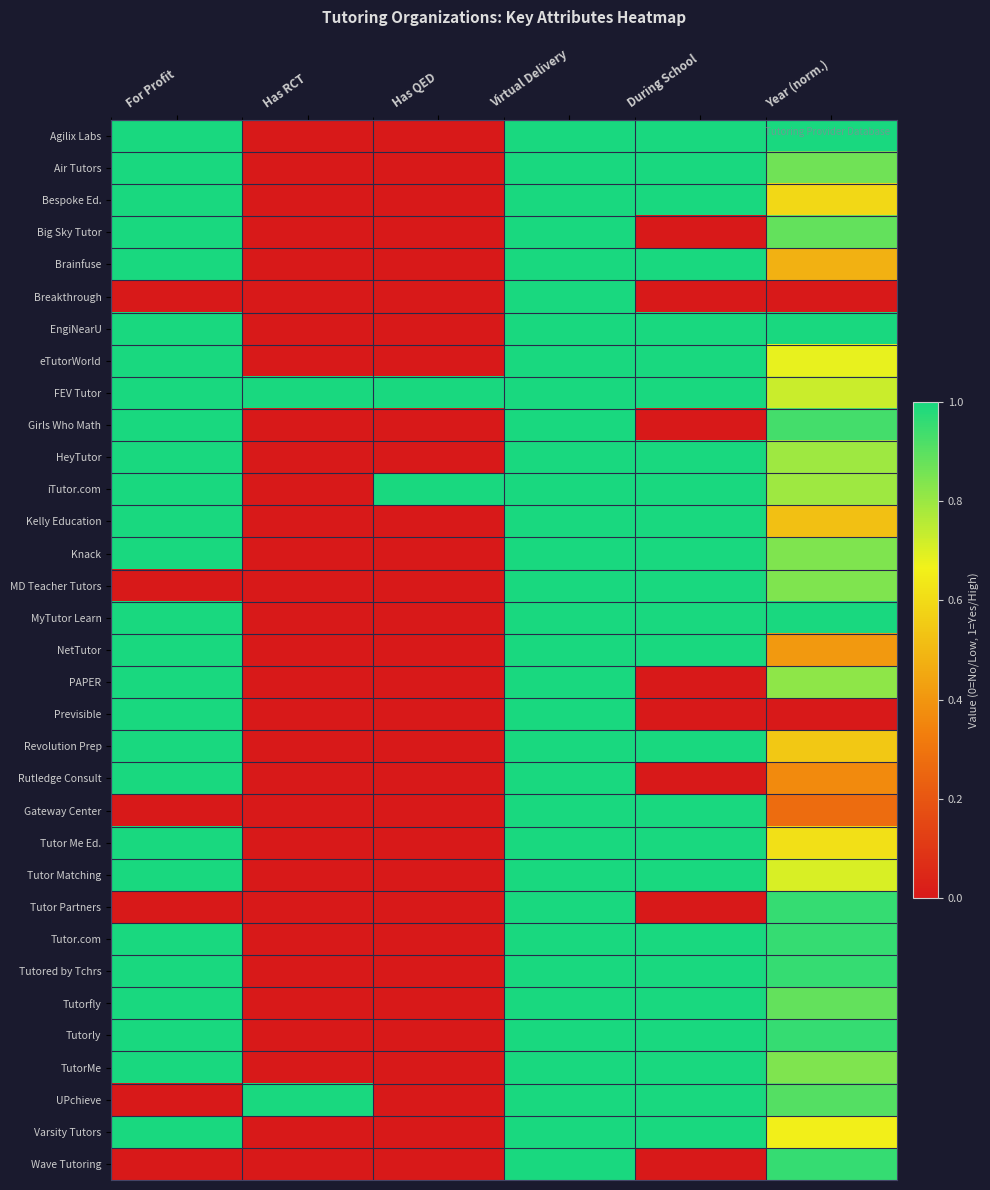

Reading right to left, list all the values displayed in this chart.

Agilix Labs: Year (norm.)=1.0	During School=1.0	Virtual Delivery=1.0	Has QED=0.0	Has RCT=0.0	For Profit=1.0
Air Tutors: Year (norm.)=0.9	During School=1.0	Virtual Delivery=1.0	Has QED=0.0	Has RCT=0.0	For Profit=1.0
Bespoke Ed.: Year (norm.)=0.6	During School=1.0	Virtual Delivery=1.0	Has QED=0.0	Has RCT=0.0	For Profit=1.0
Big Sky Tutor: Year (norm.)=0.9	During School=0.0	Virtual Delivery=1.0	Has QED=0.0	Has RCT=0.0	For Profit=1.0
Brainfuse: Year (norm.)=0.5	During School=1.0	Virtual Delivery=1.0	Has QED=0.0	Has RCT=0.0	For Profit=1.0
Breakthrough: Year (norm.)=0.0	During School=0.0	Virtual Delivery=1.0	Has QED=0.0	Has RCT=0.0	For Profit=0.0
EngiNearU: Year (norm.)=1.0	During School=1.0	Virtual Delivery=1.0	Has QED=0.0	Has RCT=0.0	For Profit=1.0
eTutorWorld: Year (norm.)=0.7	During School=1.0	Virtual Delivery=1.0	Has QED=0.0	Has RCT=0.0	For Profit=1.0
FEV Tutor: Year (norm.)=0.7	During School=1.0	Virtual Delivery=1.0	Has QED=1.0	Has RCT=1.0	For Profit=1.0
Girls Who Math: Year (norm.)=0.9	During School=0.0	Virtual Delivery=1.0	Has QED=0.0	Has RCT=0.0	For Profit=1.0
HeyTutor: Year (norm.)=0.8	During School=1.0	Virtual Delivery=1.0	Has QED=0.0	Has RCT=0.0	For Profit=1.0
iTutor.com: Year (norm.)=0.8	During School=1.0	Virtual Delivery=1.0	Has QED=1.0	Has RCT=0.0	For Profit=1.0
Kelly Education: Year (norm.)=0.5	During School=1.0	Virtual Delivery=1.0	Has QED=0.0	Has RCT=0.0	For Profit=1.0
Knack: Year (norm.)=0.8	During School=1.0	Virtual Delivery=1.0	Has QED=0.0	Has RCT=0.0	For Profit=1.0
MD Teacher Tutors: Year (norm.)=0.8	During School=1.0	Virtual Delivery=1.0	Has QED=0.0	Has RCT=0.0	For Profit=0.0
MyTutor Learn: Year (norm.)=1.0	During School=1.0	Virtual Delivery=1.0	Has QED=0.0	Has RCT=0.0	For Profit=1.0
NetTutor: Year (norm.)=0.4	During School=1.0	Virtual Delivery=1.0	Has QED=0.0	Has RCT=0.0	For Profit=1.0
PAPER: Year (norm.)=0.8	During School=0.0	Virtual Delivery=1.0	Has QED=0.0	Has RCT=0.0	For Profit=1.0
Previsible: Year (norm.)=0.0	During School=0.0	Virtual Delivery=1.0	Has QED=0.0	Has RCT=0.0	For Profit=1.0
Revolution Prep: Year (norm.)=0.5	During School=1.0	Virtual Delivery=1.0	Has QED=0.0	Has RCT=0.0	For Profit=1.0
Rutledge Consult: Year (norm.)=0.4	During School=0.0	Virtual Delivery=1.0	Has QED=0.0	Has RCT=0.0	For Profit=1.0
Gateway Center: Year (norm.)=0.3	During School=1.0	Virtual Delivery=1.0	Has QED=0.0	Has RCT=0.0	For Profit=0.0
Tutor Me Ed.: Year (norm.)=0.6	During School=1.0	Virtual Delivery=1.0	Has QED=0.0	Has RCT=0.0	For Profit=1.0
Tutor Matching: Year (norm.)=0.7	During School=1.0	Virtual Delivery=1.0	Has QED=0.0	Has RCT=0.0	For Profit=1.0
Tutor Partners: Year (norm.)=1.0	During School=0.0	Virtual Delivery=1.0	Has QED=0.0	Has RCT=0.0	For Profit=0.0
Tutor.com: Year (norm.)=1.0	During School=1.0	Virtual Delivery=1.0	Has QED=0.0	Has RCT=0.0	For Profit=1.0
Tutored by Tchrs: Year (norm.)=1.0	During School=1.0	Virtual Delivery=1.0	Has QED=0.0	Has RCT=0.0	For Profit=1.0
Tutorfly: Year (norm.)=0.9	During School=1.0	Virtual Delivery=1.0	Has QED=0.0	Has RCT=0.0	For Profit=1.0
Tutorly: Year (norm.)=1.0	During School=1.0	Virtual Delivery=1.0	Has QED=0.0	Has RCT=0.0	For Profit=1.0
TutorMe: Year (norm.)=0.8	During School=1.0	Virtual Delivery=1.0	Has QED=0.0	Has RCT=0.0	For Profit=1.0
UPchieve: Year (norm.)=0.9	During School=1.0	Virtual Delivery=1.0	Has QED=0.0	Has RCT=1.0	For Profit=0.0
Varsity Tutors: Year (norm.)=0.7	During School=1.0	Virtual Delivery=1.0	Has QED=0.0	Has RCT=0.0	For Profit=1.0
Wave Tutoring: Year (norm.)=1.0	During School=0.0	Virtual Delivery=1.0	Has QED=0.0	Has RCT=0.0	For Profit=0.0